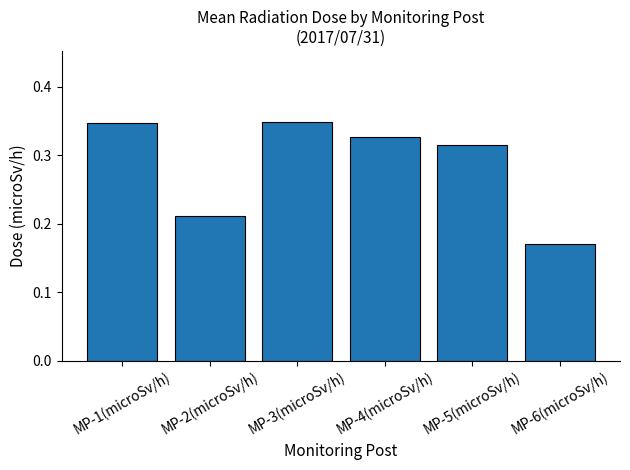

Which has a higher value, MP-4(microSv/h) or MP-1(microSv/h)?

MP-1(microSv/h)